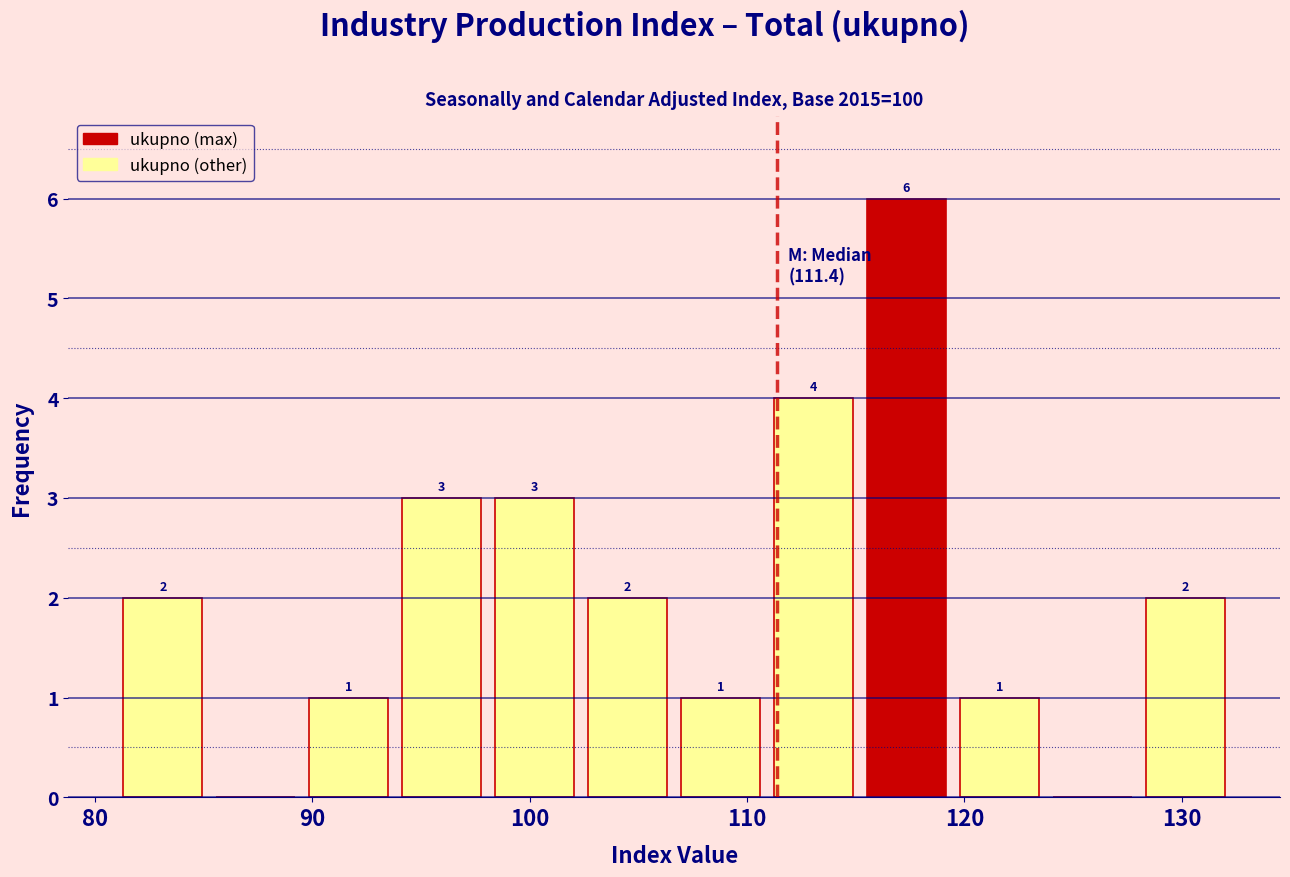

Which range on the x-axis has the tallest bar?

115 to 119